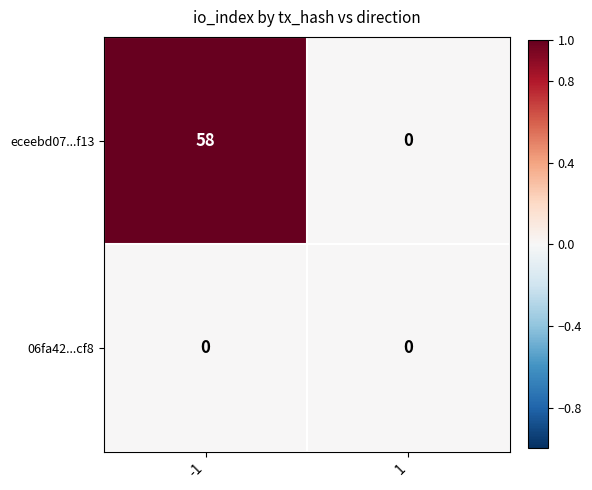

List the series in order of their overall mean, lowest first.

06fa42...cf8, eceebd07...f13